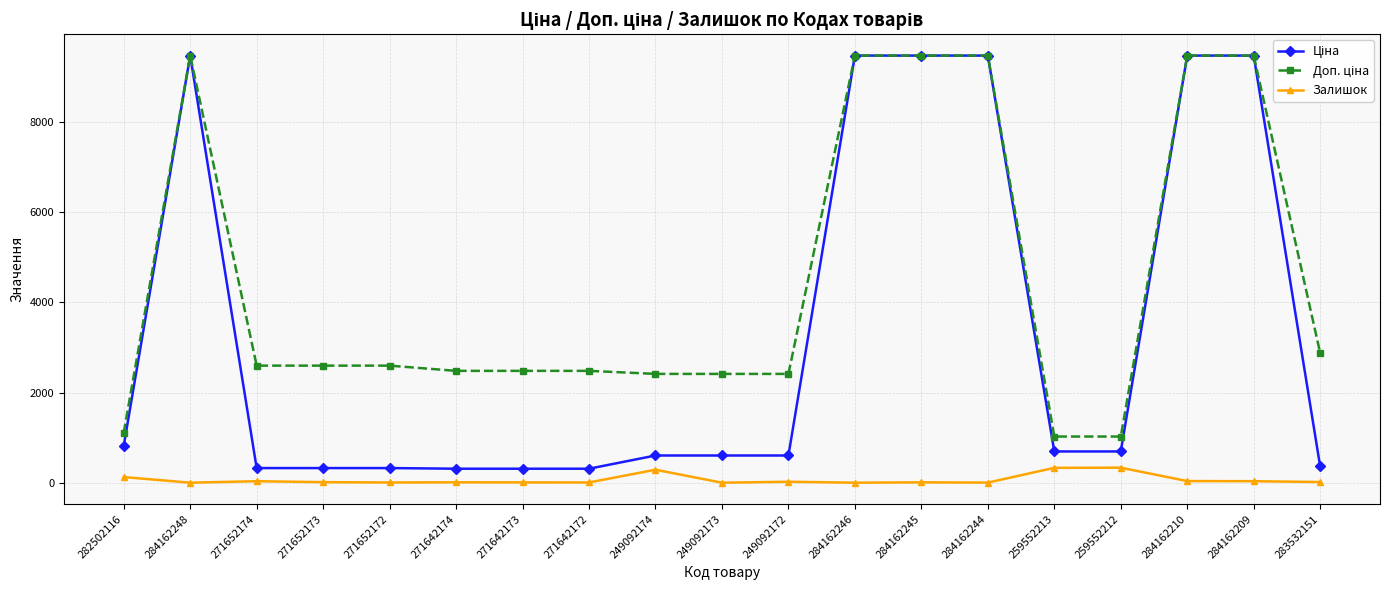

What is the difference between the highest and lowest values at 249092173?

2414.8